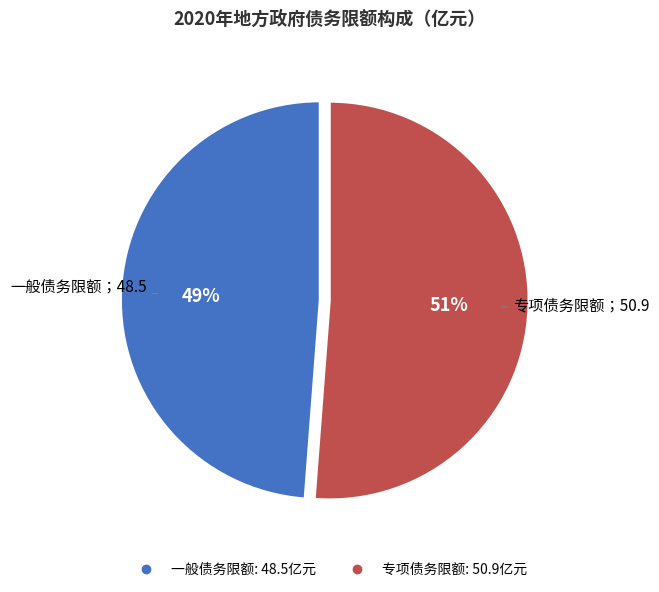

The 专项债务限额 slice represents 40% of the pie. True or false?

False